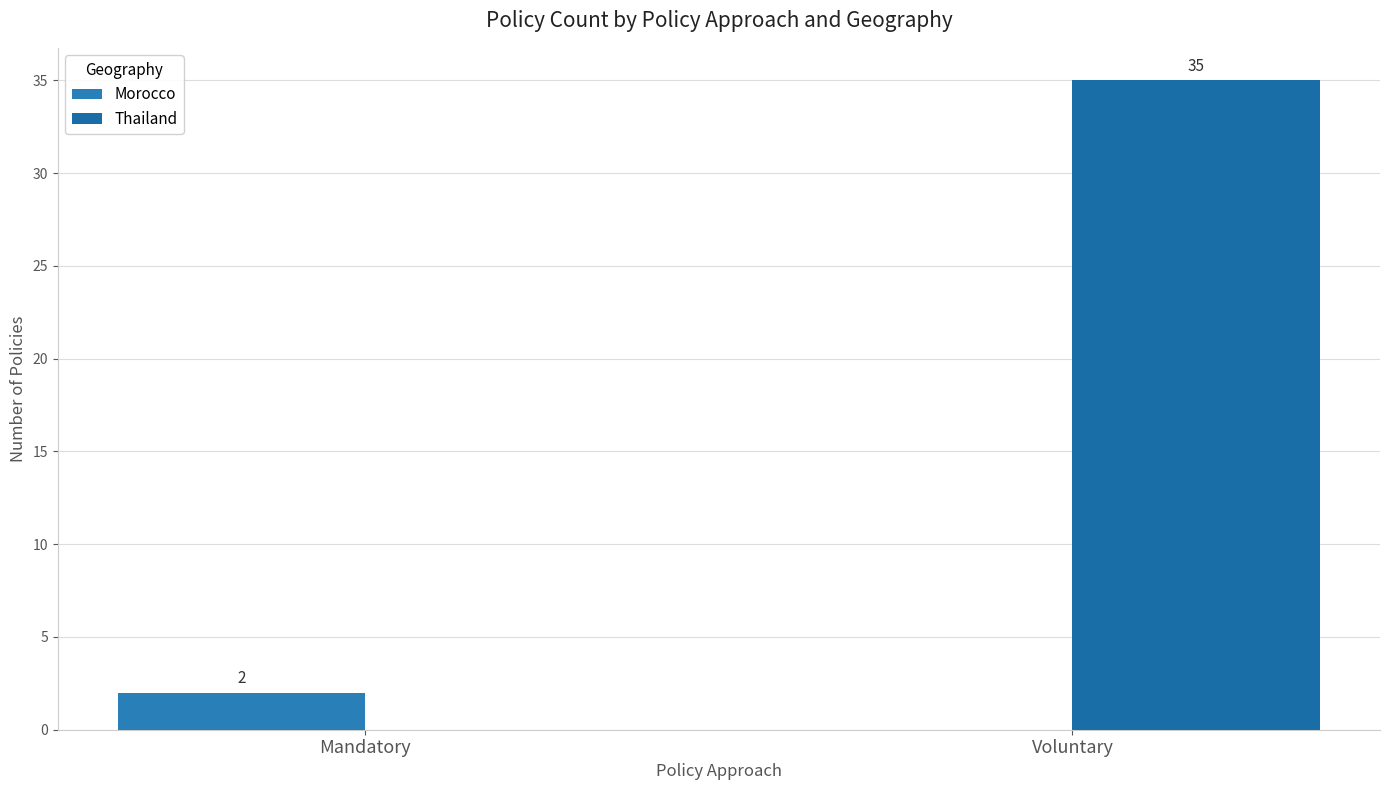

Reading right to left, what are all the values shown in this chart?

Morocco: 0	2
Thailand: 35	0